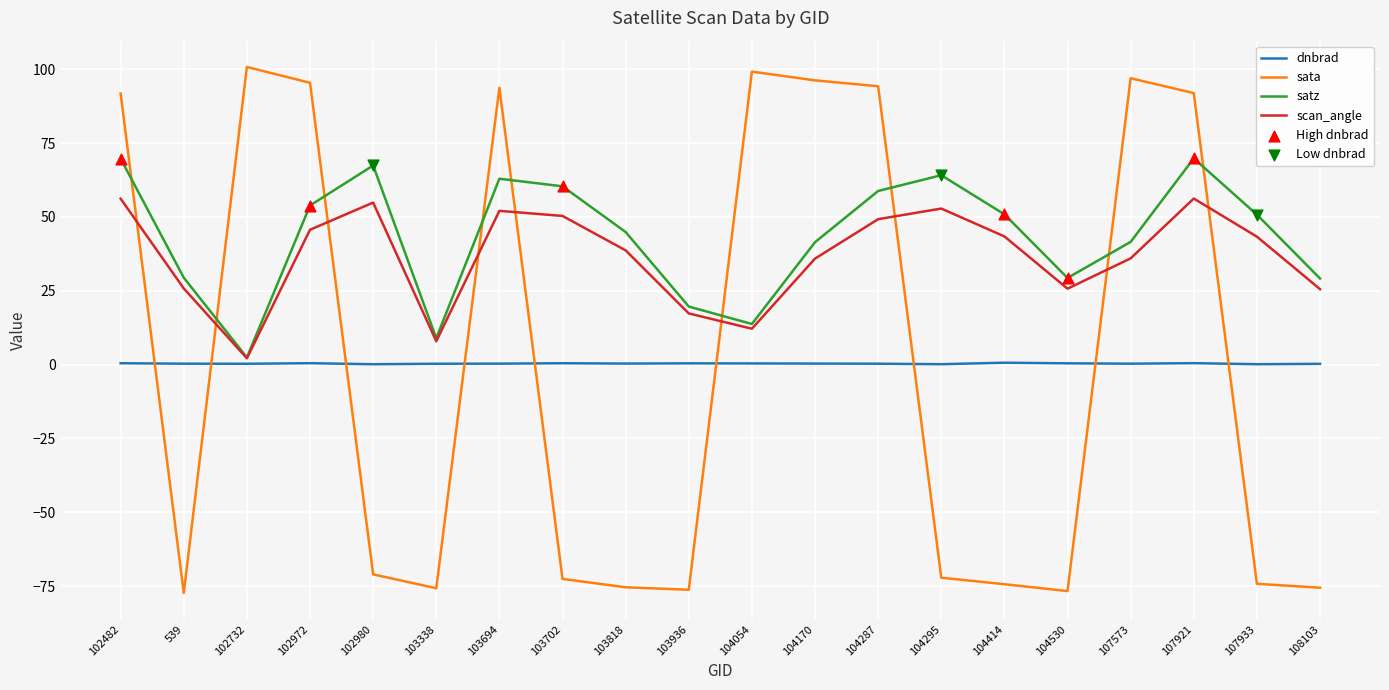

Which series has the largest range (max minus min)?

sata